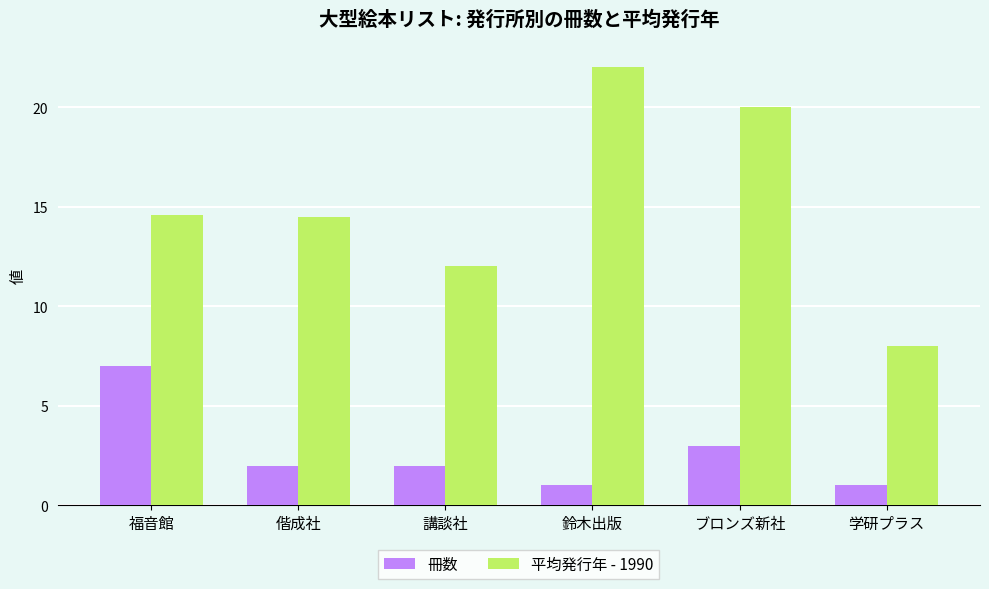

The value of 冊数 at 偕成社 is 3.3. True or false?

False